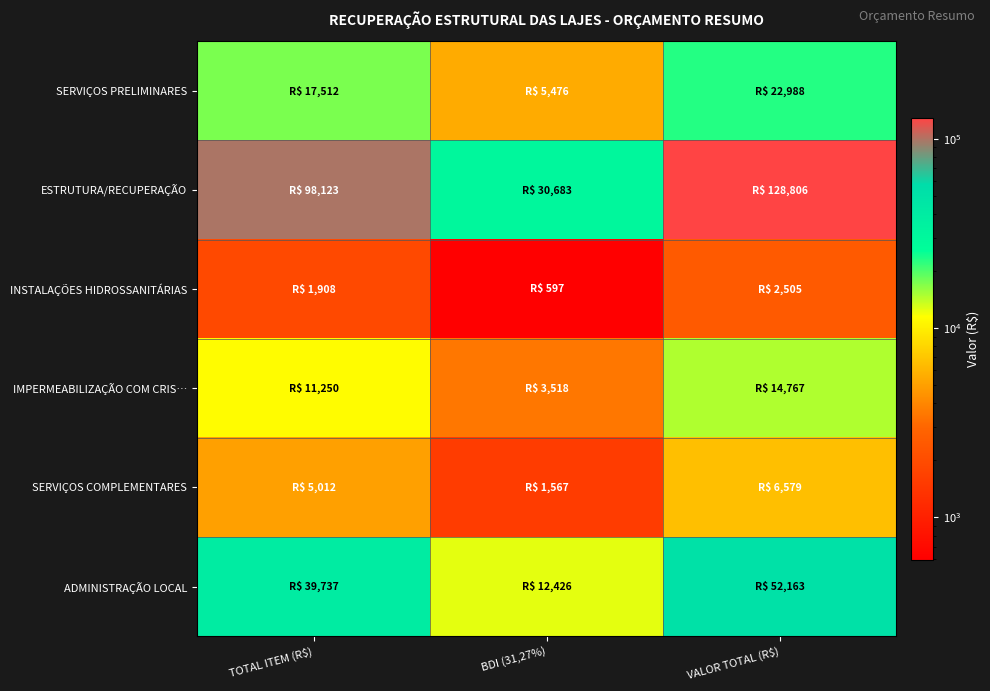

Which category has the highest value across all series?

VALOR TOTAL (R$)